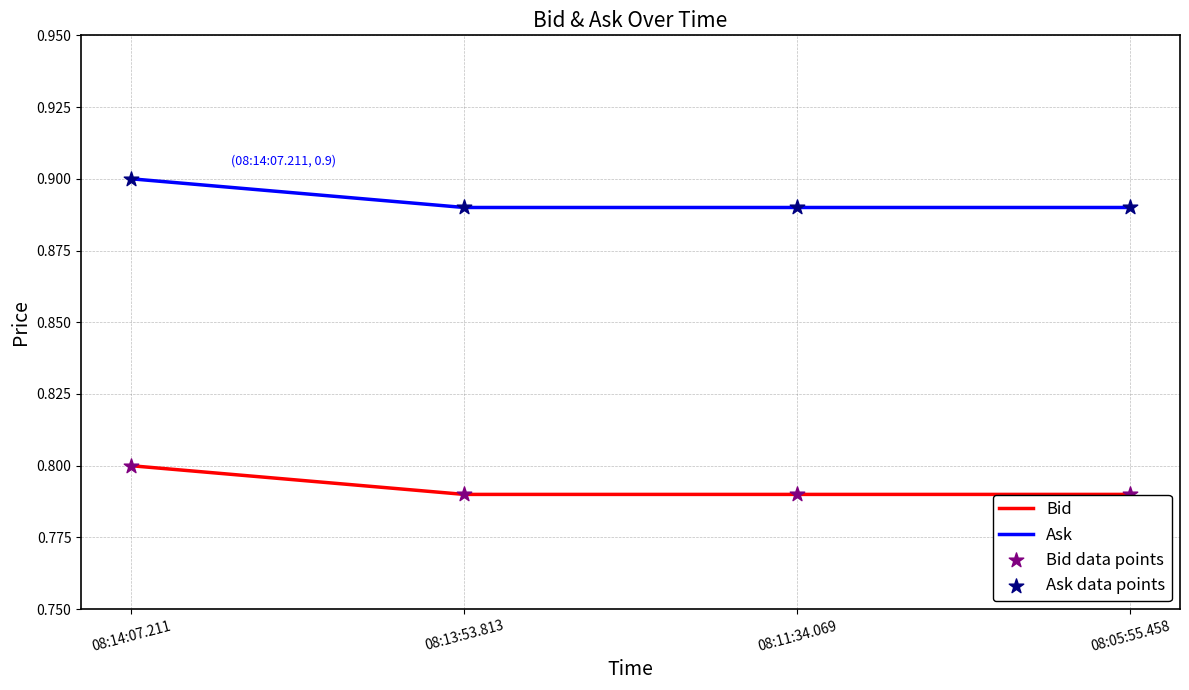

Is it true that Bid equals 0.8 at 08:13:53.813?

True